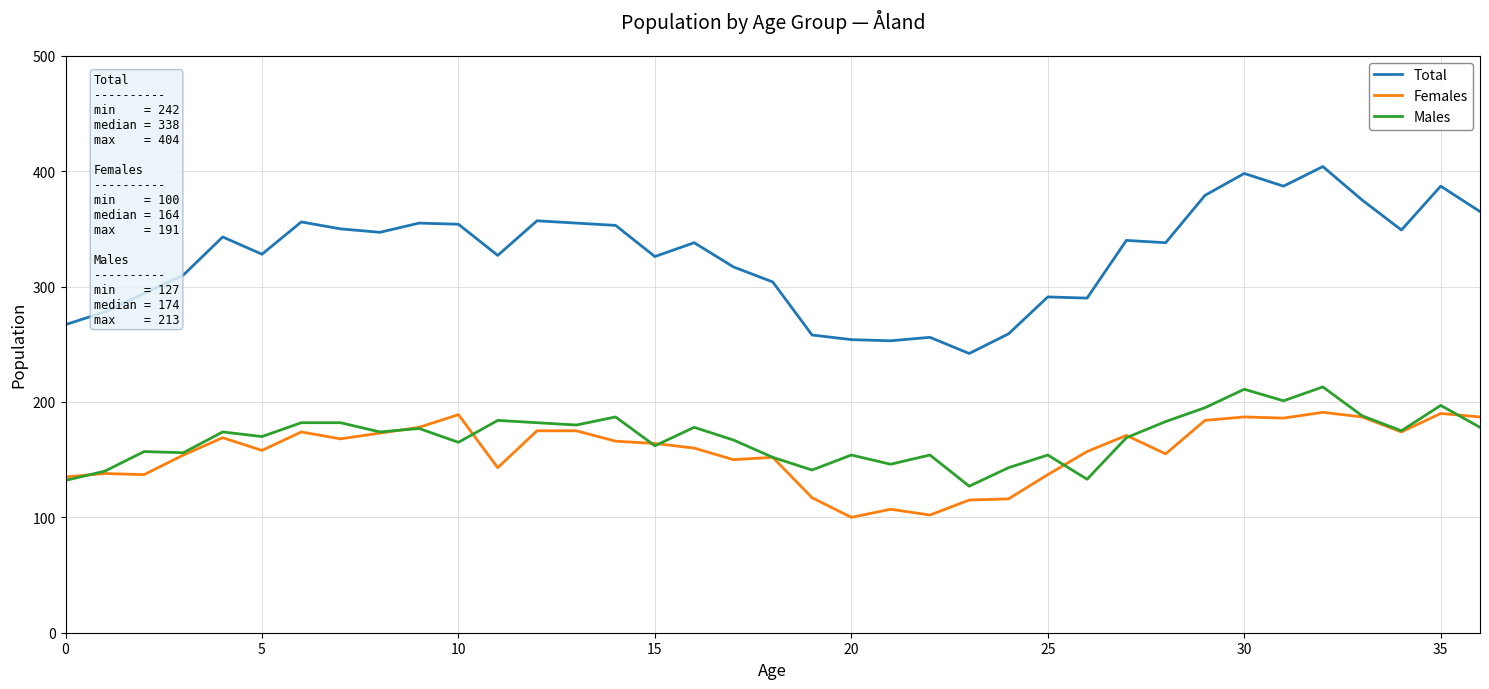

True or false: Males and Total intersect in this chart.

False